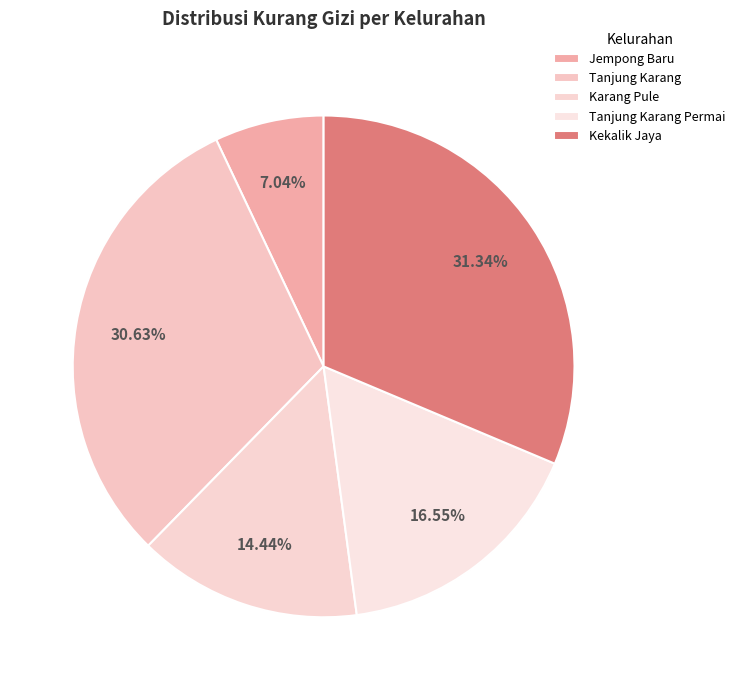

Is the sum of Kekalik Jaya and Tanjung Karang greater than half?

Yes